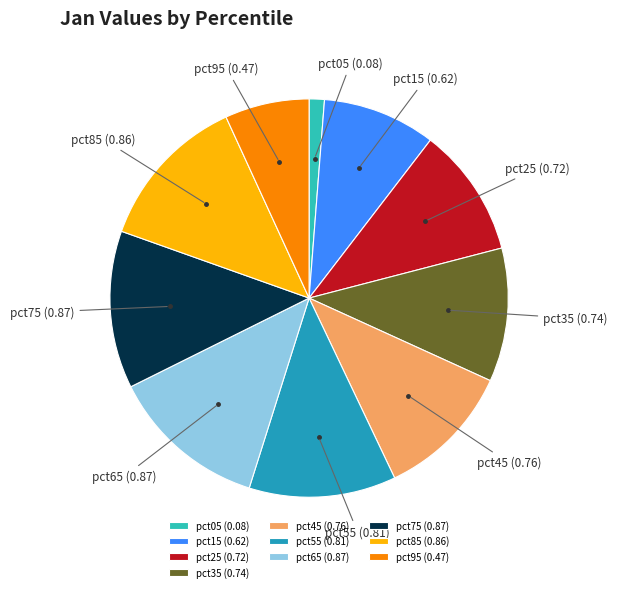

Do pct85 (0.86) and pct65 (0.87) together represent more than half of the pie?

No